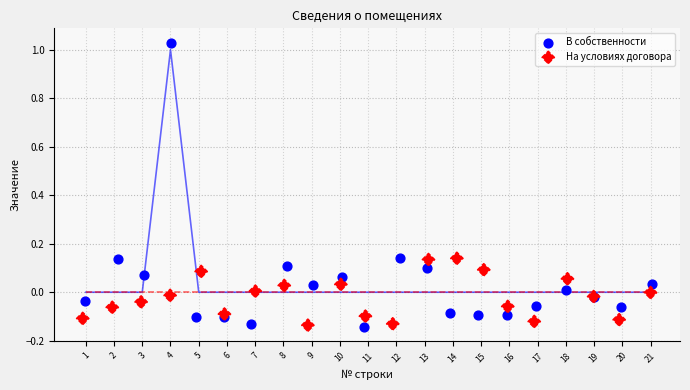

Which series reaches the maximum Y coordinate?

В собственности